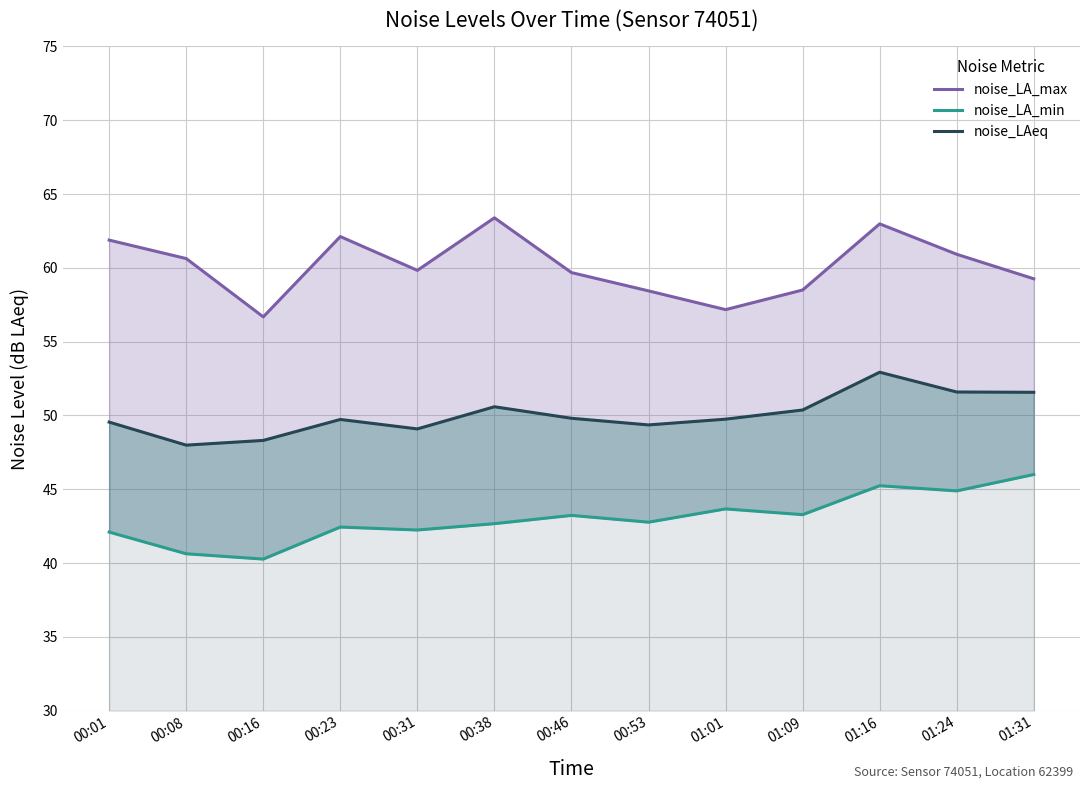

At which category is the sum across all series the highest?

01:16